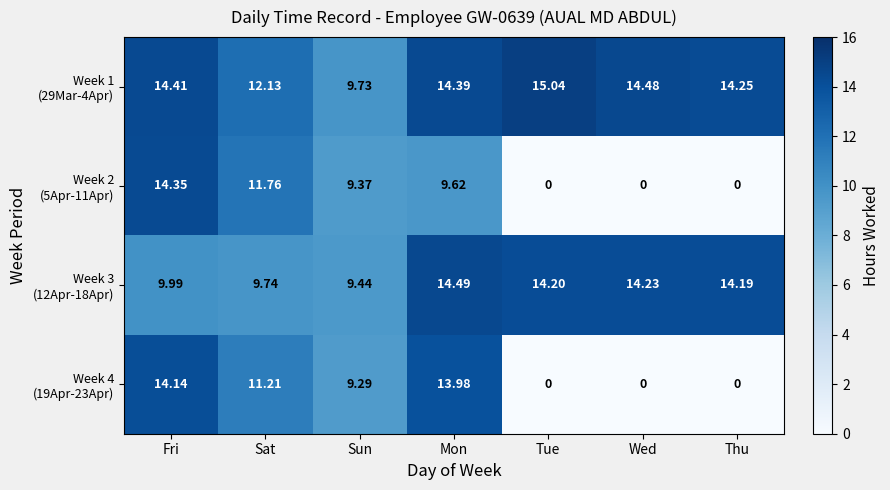

Which series has the largest total across all categories?

Week 1 (29Mar-4Apr)